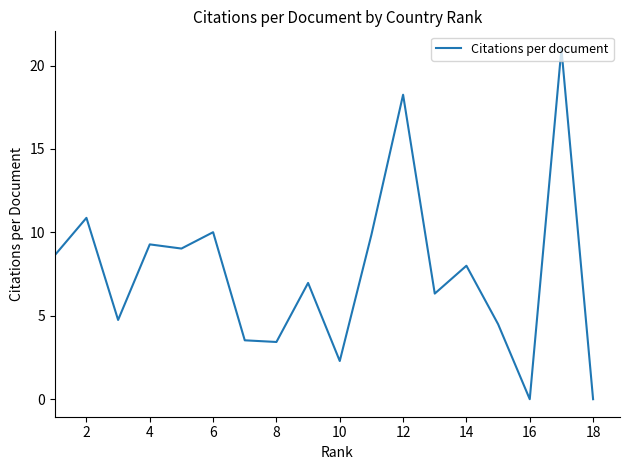

What is the greatest value displayed?

21.0